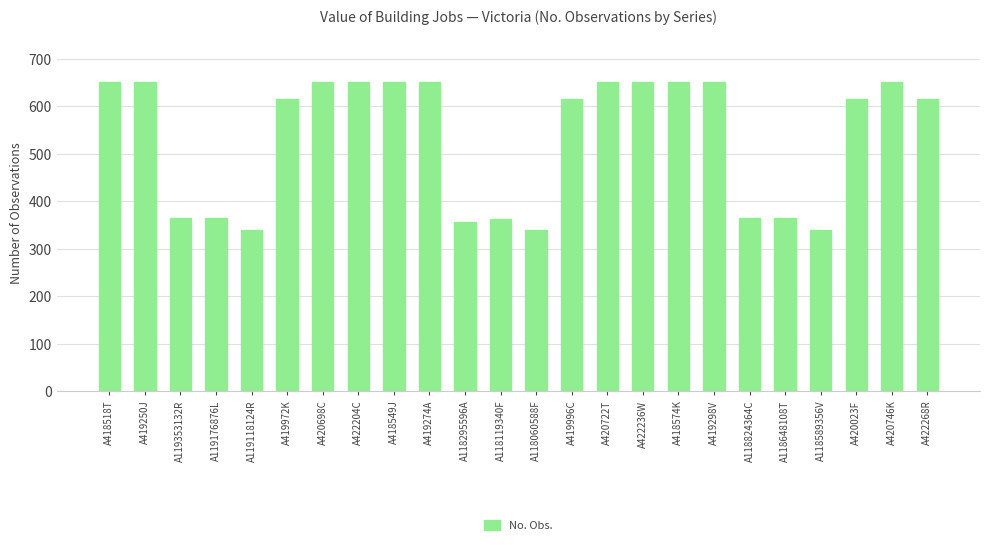

What position from the left is A118589356V?

21